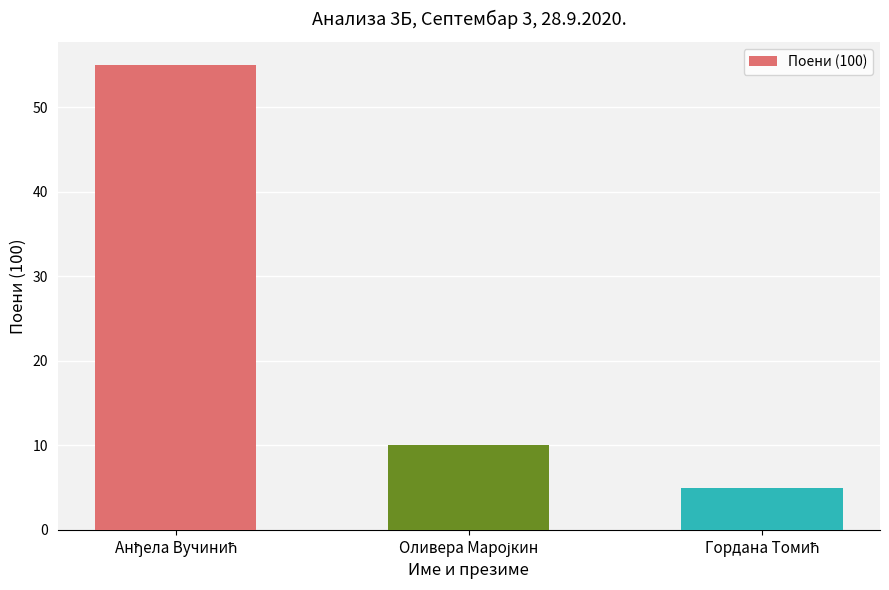

What is the difference between the second highest and minimum values?

5